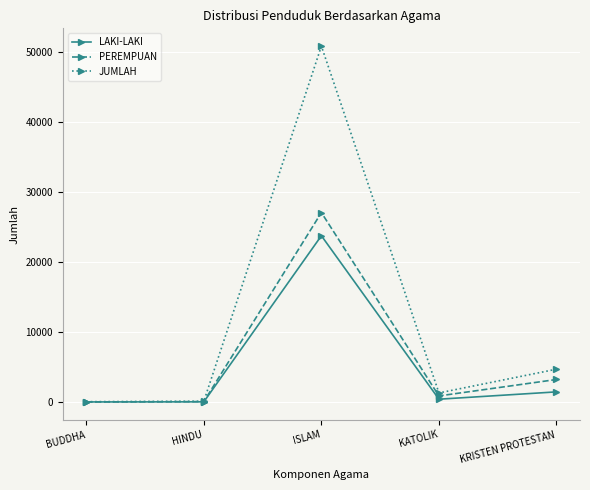

List the series in order of their peak value, lowest first.

LAKI-LAKI, PEREMPUAN, JUMLAH